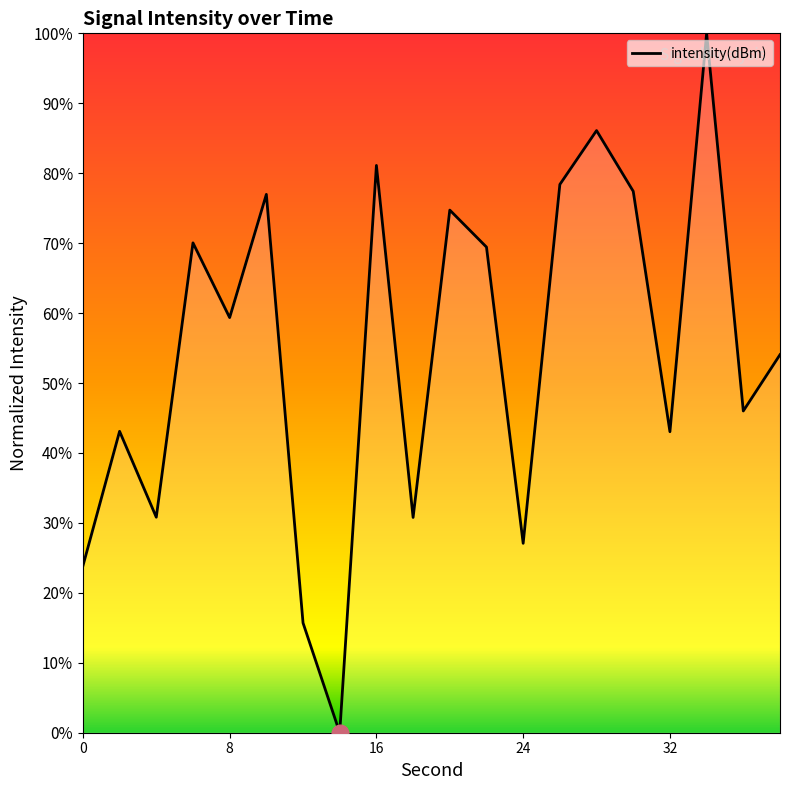

What is the greatest value displayed?

100.0